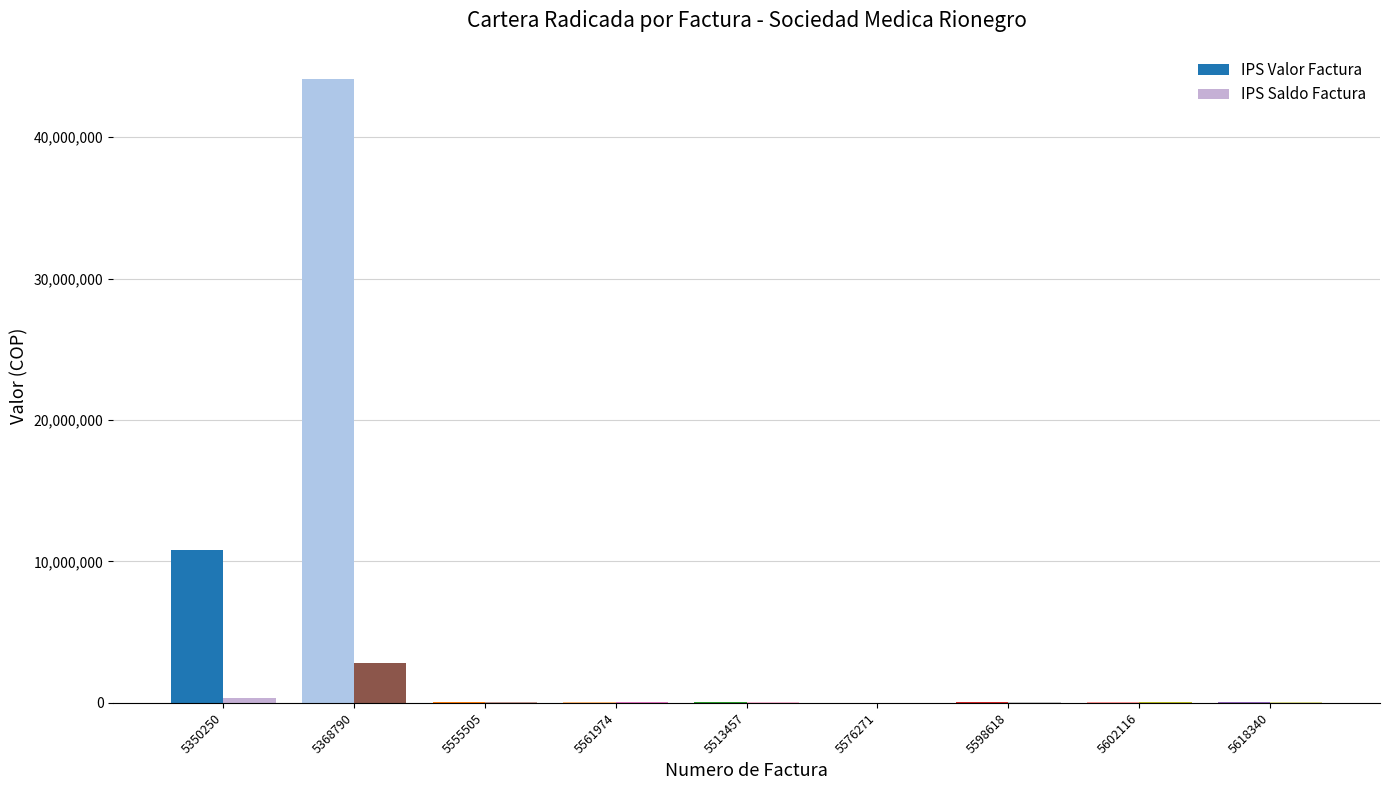

At which category is the sum across all series the highest?

5368790